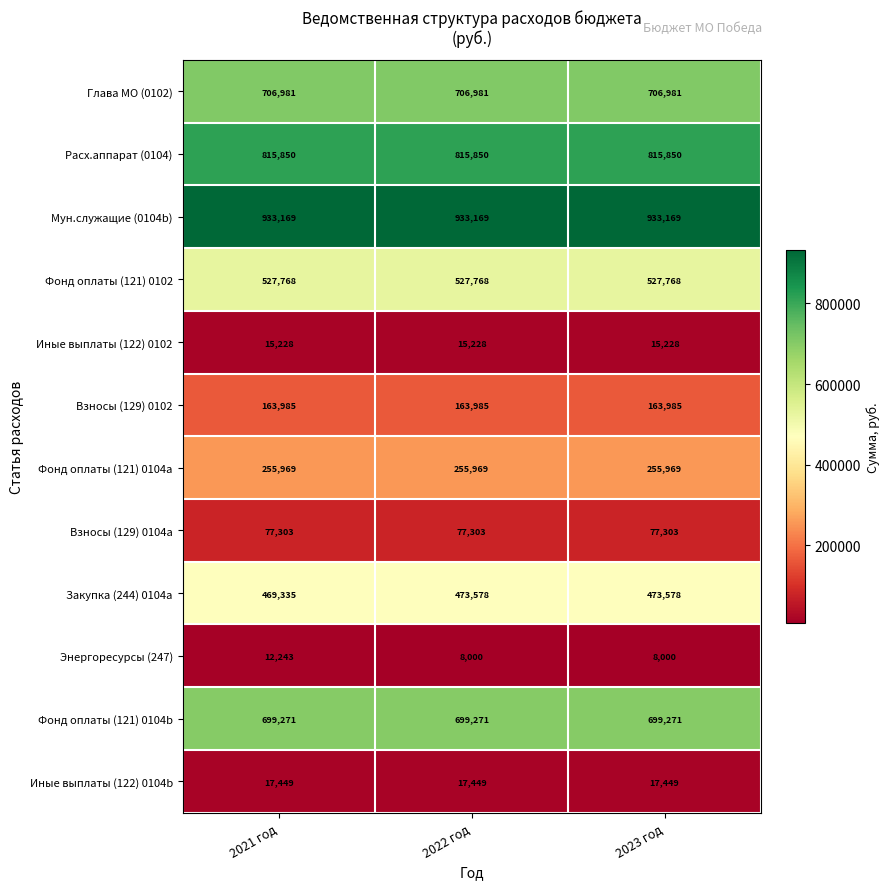

At 2021 год, list the series in order from smallest to largest.

Энергоресурсы (247), Иные выплаты (122) 0102, Иные выплаты (122) 0104b, Взносы (129) 0104a, Взносы (129) 0102, Фонд оплаты (121) 0104a, Закупка (244) 0104a, Фонд оплаты (121) 0102, Фонд оплаты (121) 0104b, Глава МО (0102), Расх.аппарат (0104), Мун.служащие (0104b)